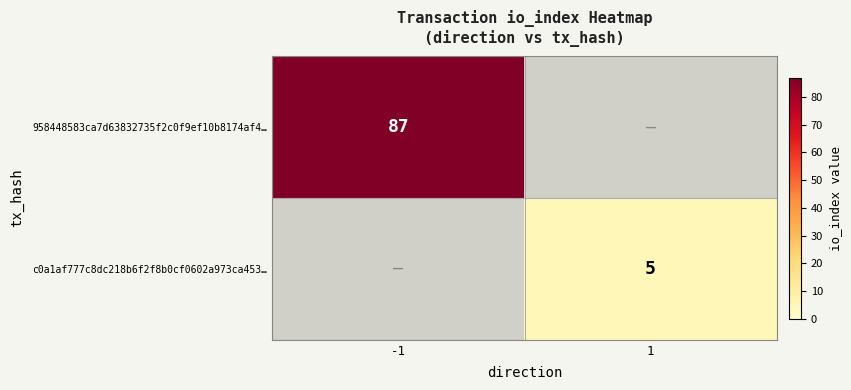

The c0a1af777c8dc218b6f2f8b0cf0602a973ca453… series shows 3 at 1. True or false?

False